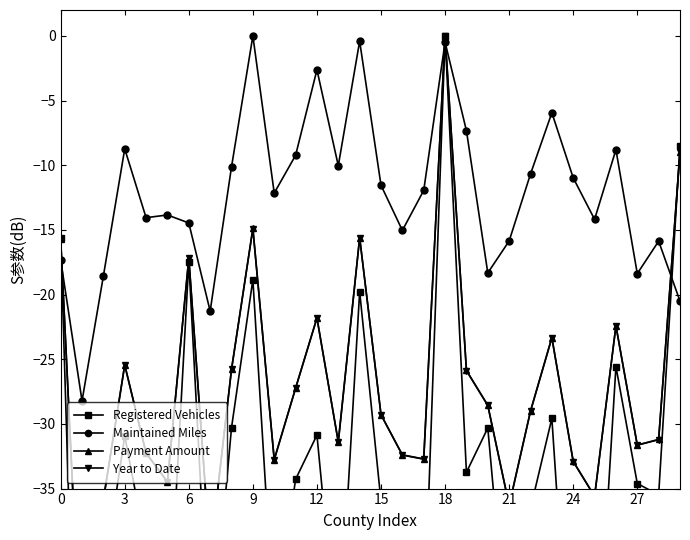

Which series has the largest total across all categories?

Maintained Miles